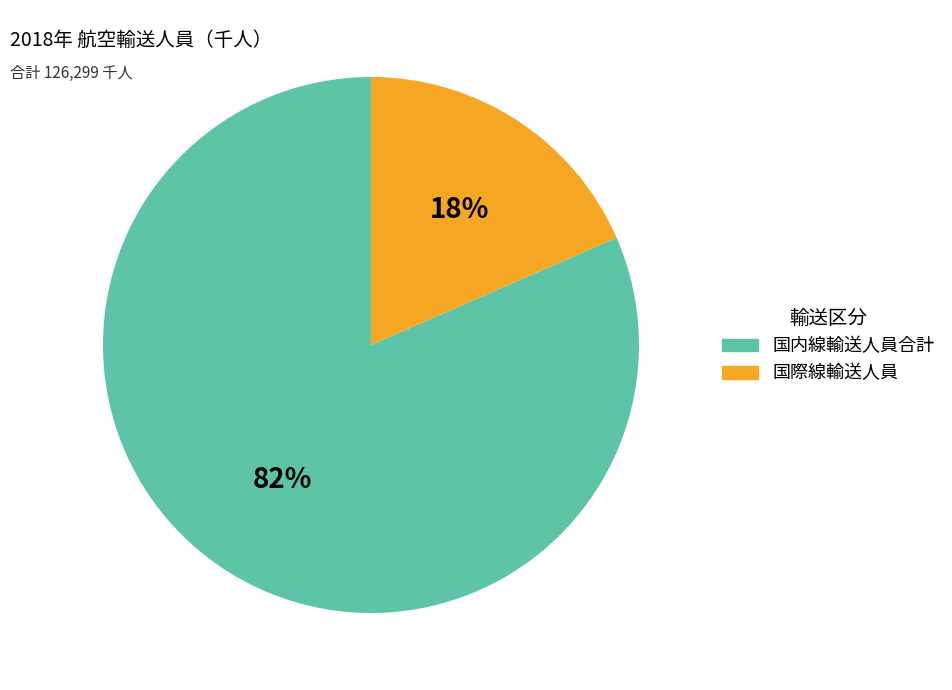

Is there a majority slice in this chart?

Yes